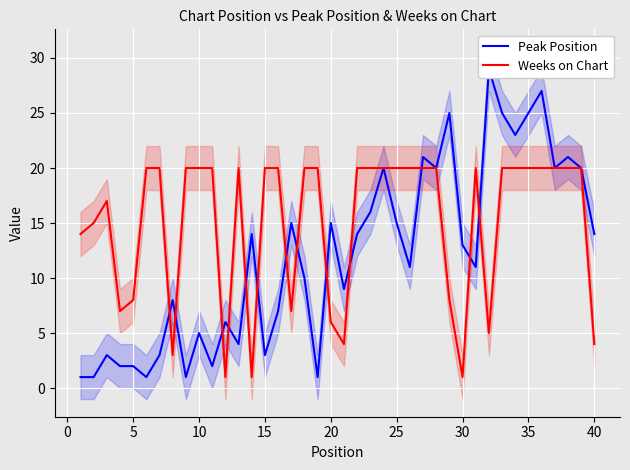

True or false: Weeks on Chart has a value of 3 at 20.

False